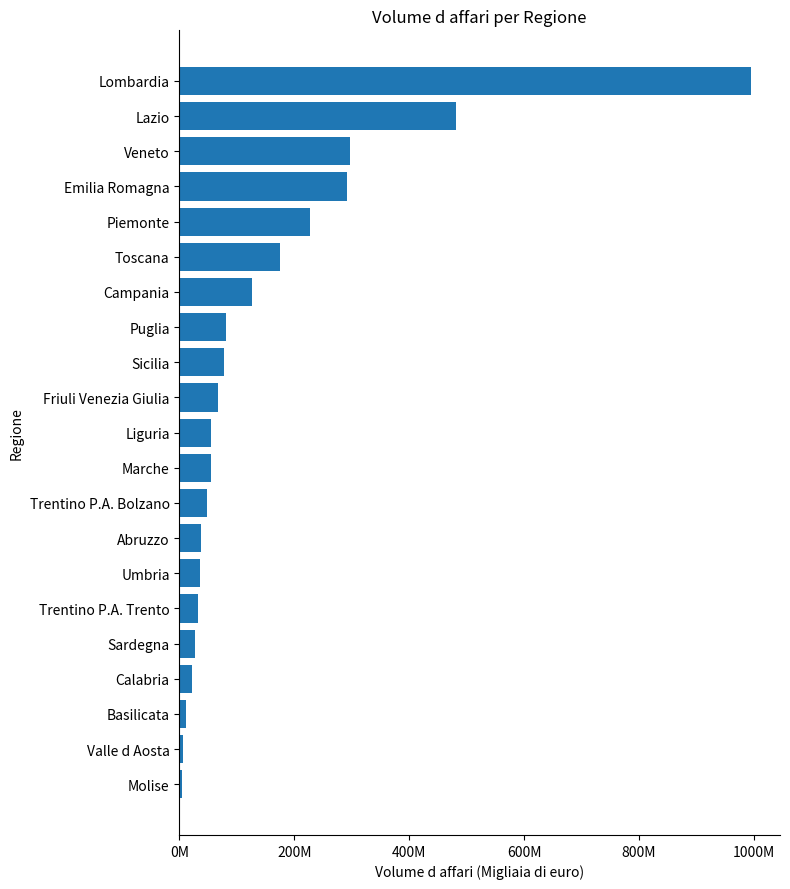

Does the chart contain any negative values?

No